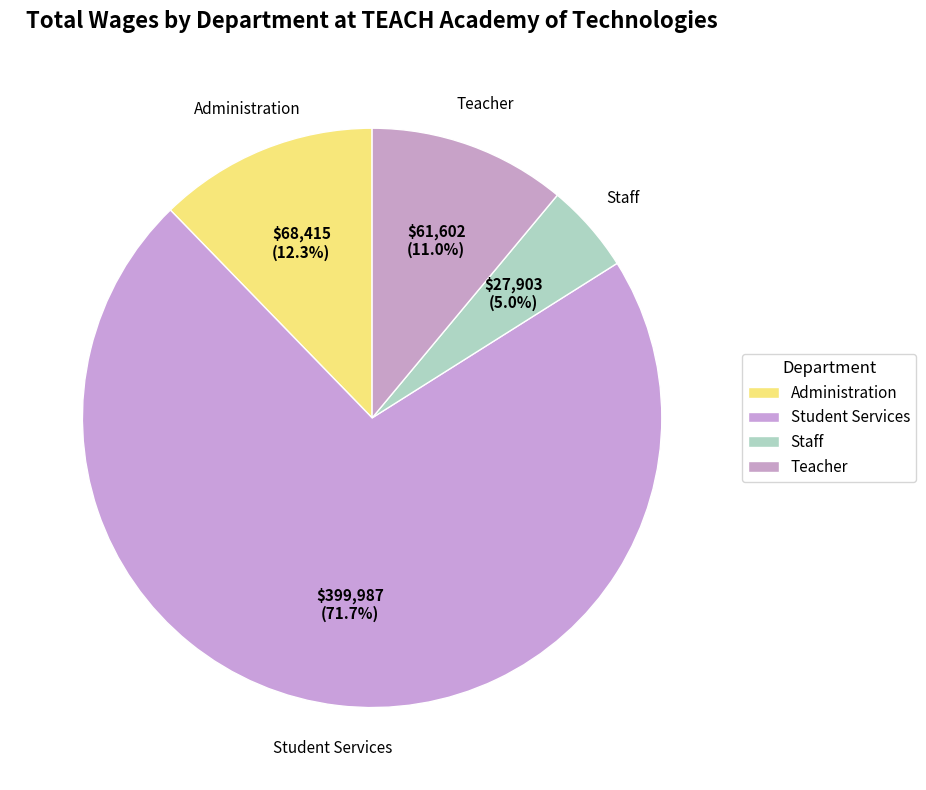

How many segments does this pie chart have?

4